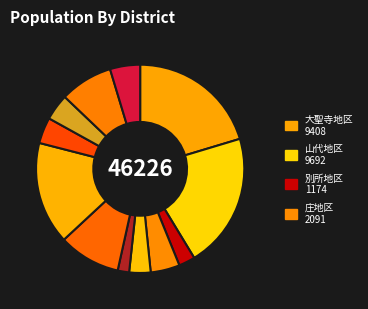

Which category has the smallest portion of the pie?

東谷口地区